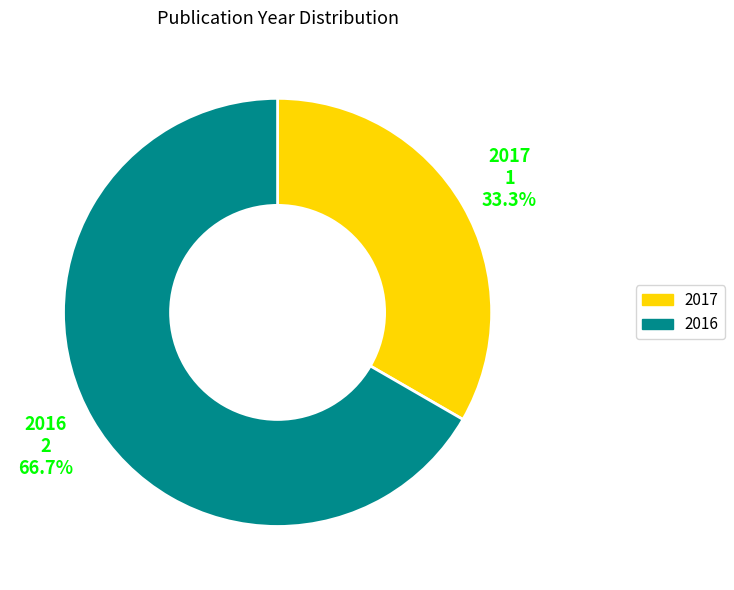

How many segments does this pie chart have?

2